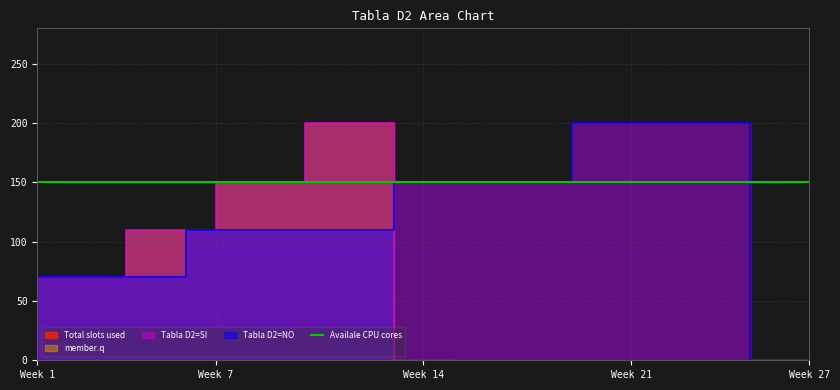

The Tabla D2=NO series shows 0 at 13. True or false?

True